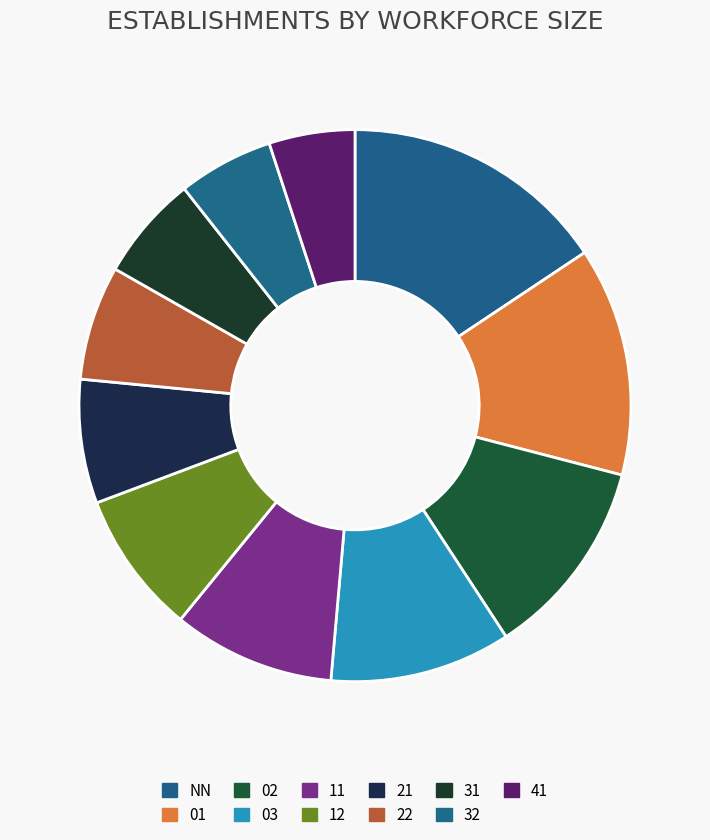

To the nearest percent, what portion does 11 represent?

9%